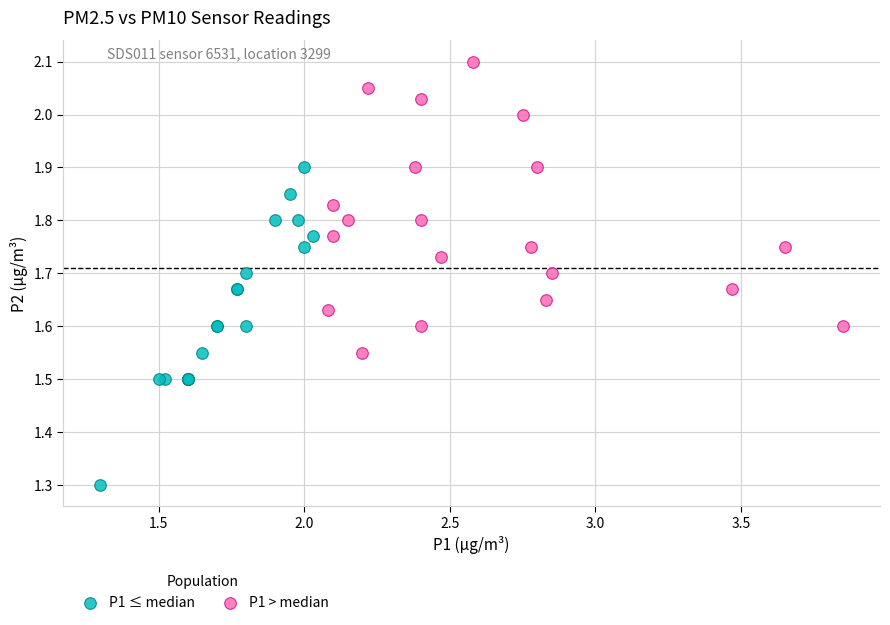

Which series has the largest Y range (max minus min)?

P1 ≤ median